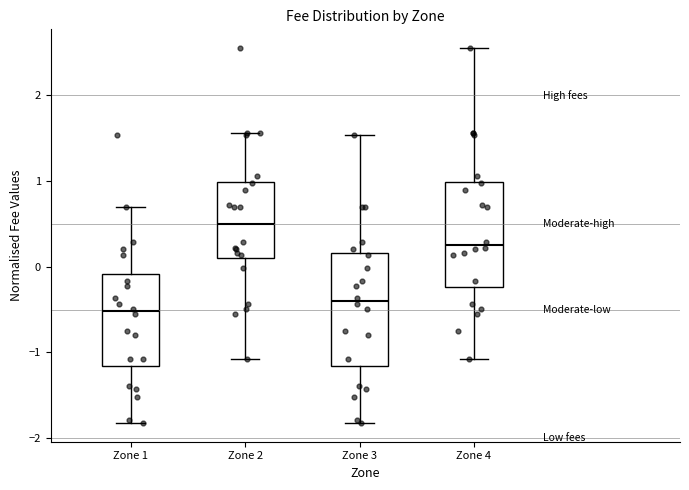

Which box has the lowest median line?

Zone 1